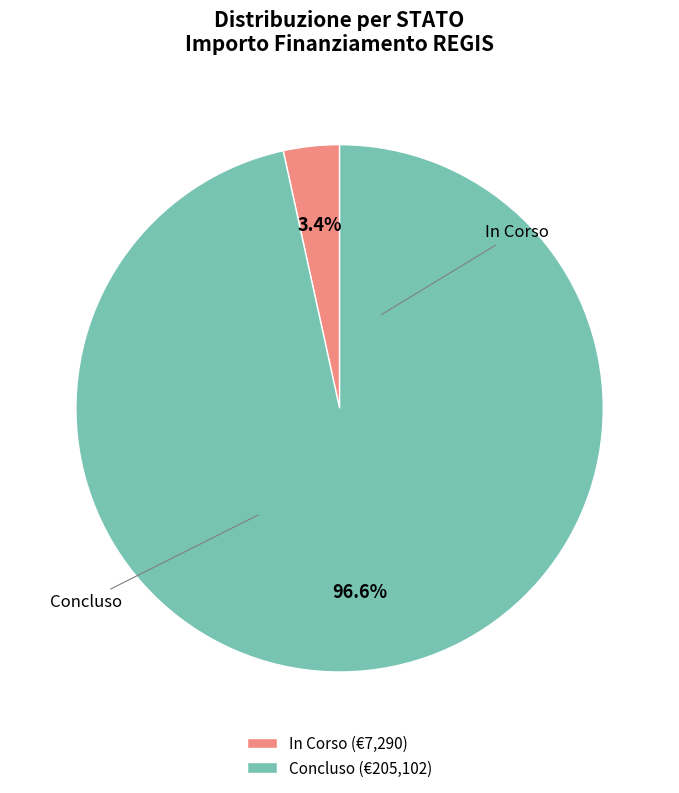

What is the majority slice?

Concluso (€205,102)